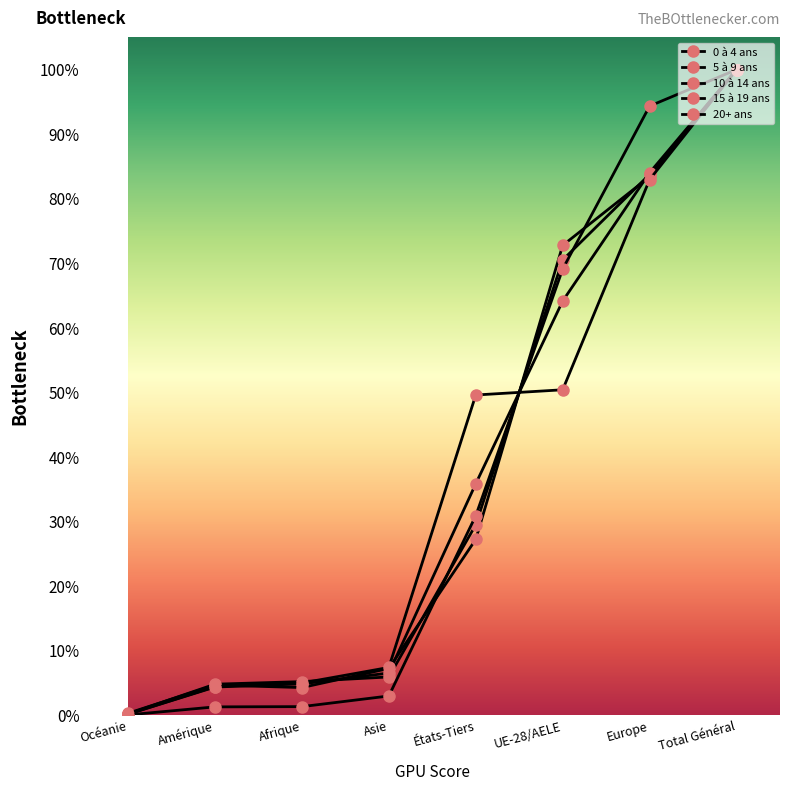

How many times do 5 à 9 ans and 15 à 19 ans cross each other?

2